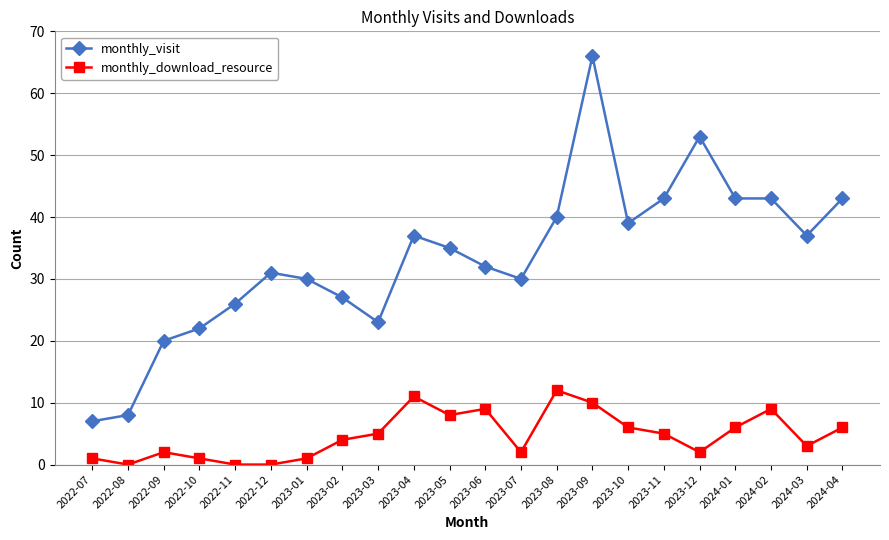

What is the label of the 1st point from the left?

2022-07